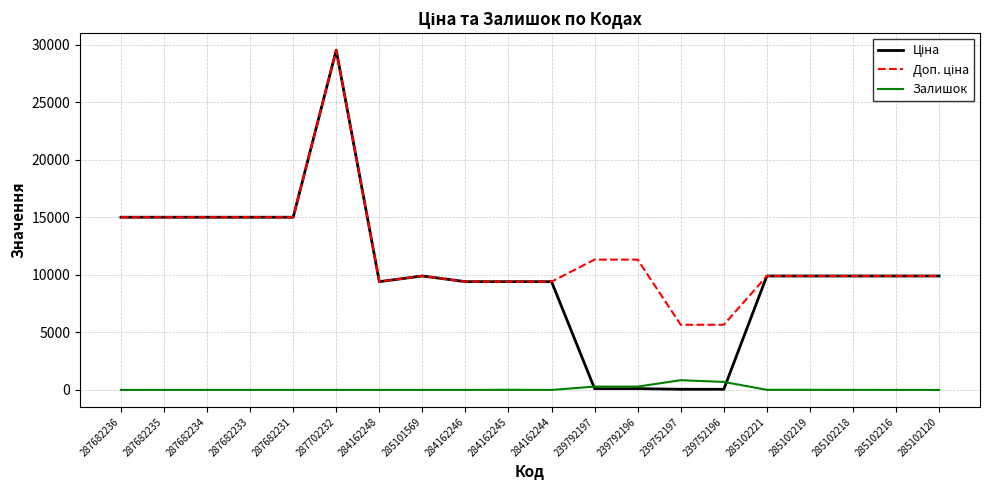

How many lines are shown in the chart?

3